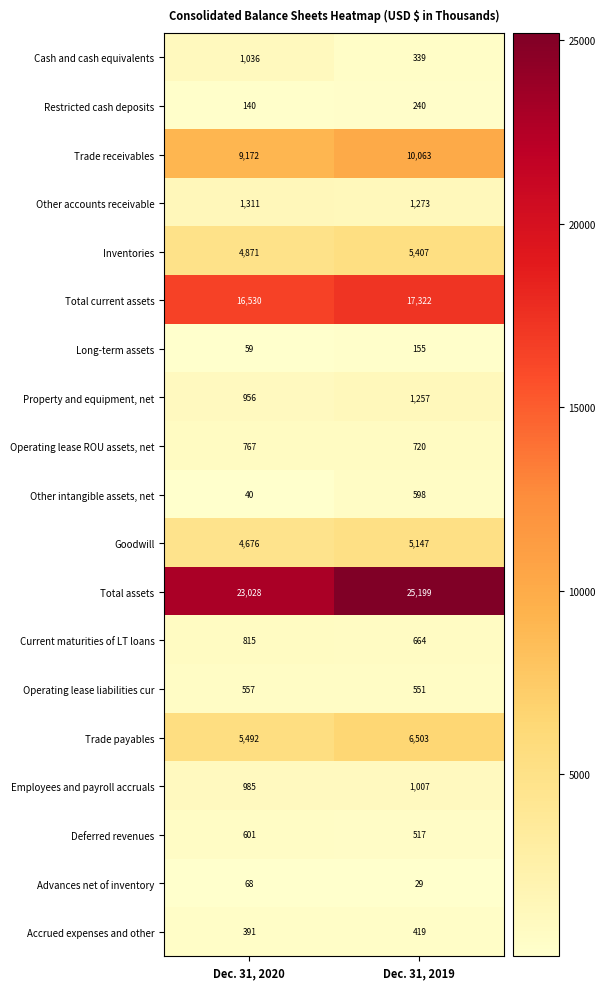

Is it true that Trade payables equals 3588 at Dec. 31, 2020?

False